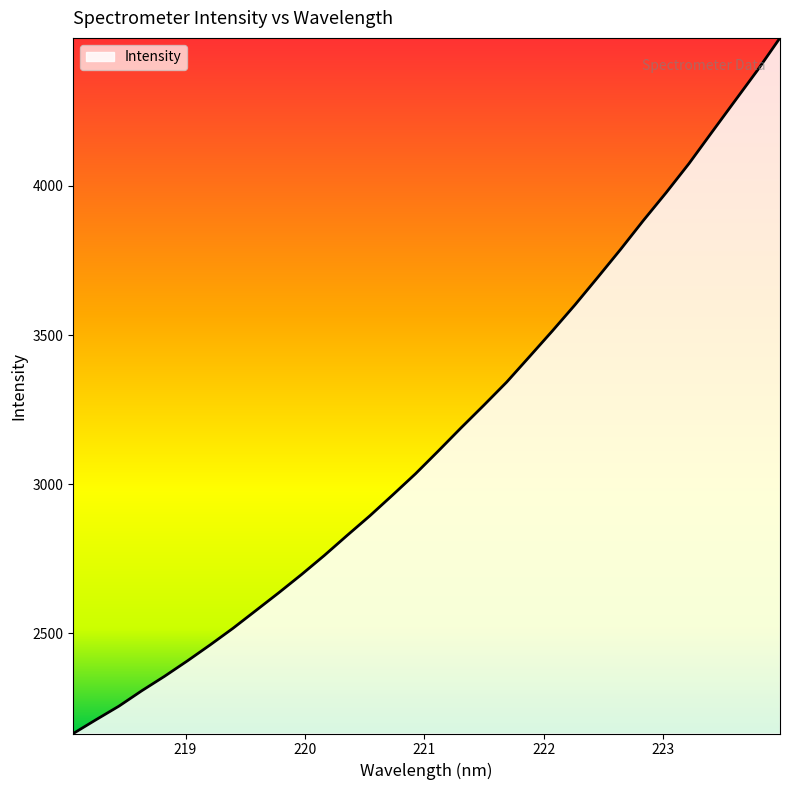

What is the difference between the maximum and minimum values?

2331.7